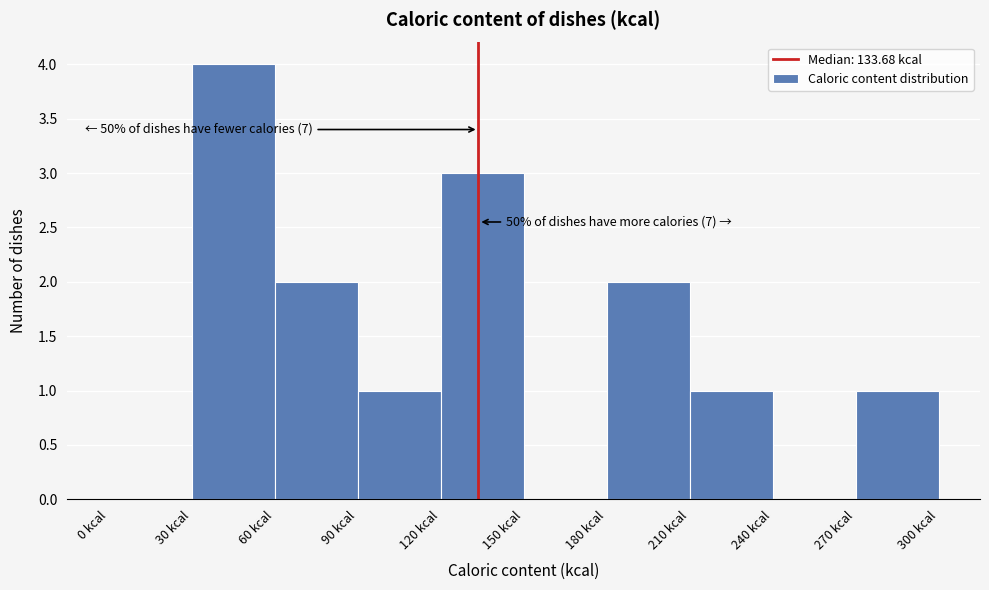

Over which range of the x-axis is the bar tallest?

30 to 60